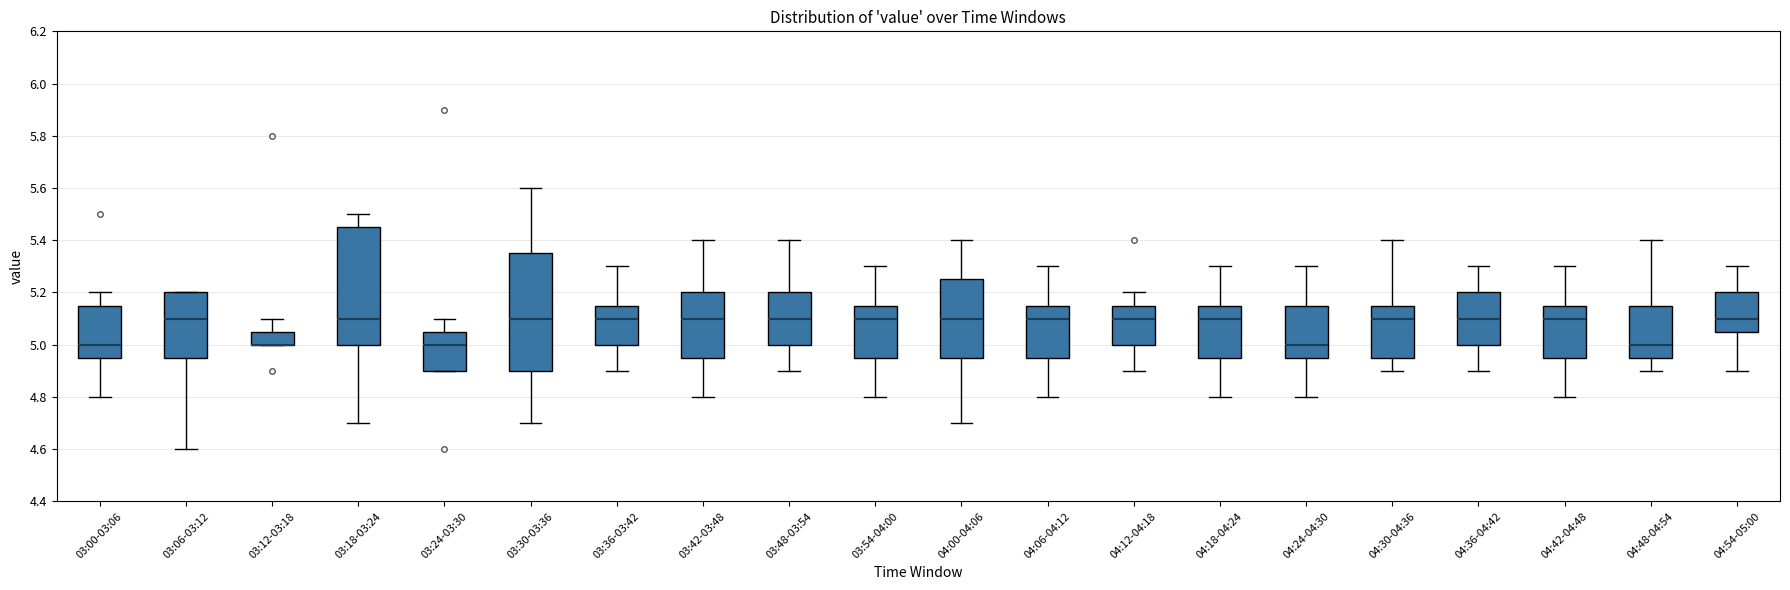

Where does the lower whisker of the box for 04:42-04:48 end on the y-axis? The values are not printed on the chart, so give them approximately, as read against the axis.

4.80